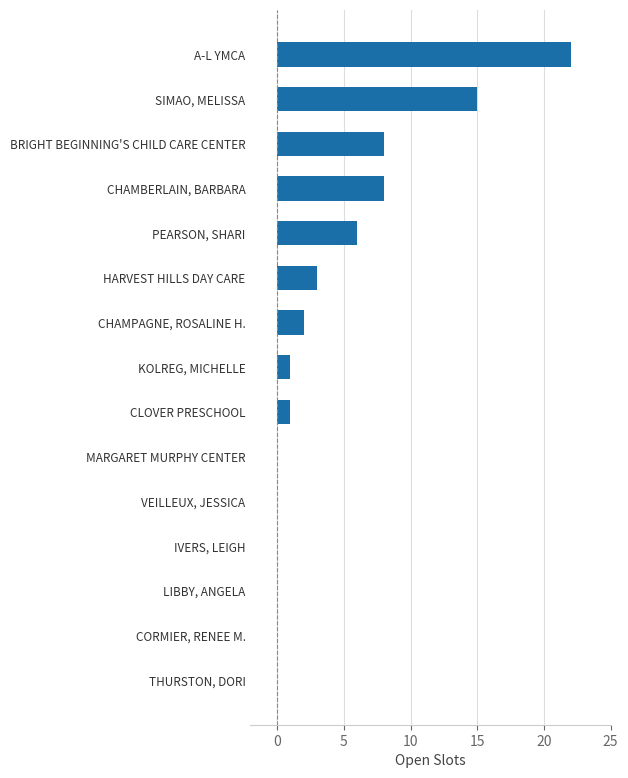

What is the maximum value shown in the chart?

22